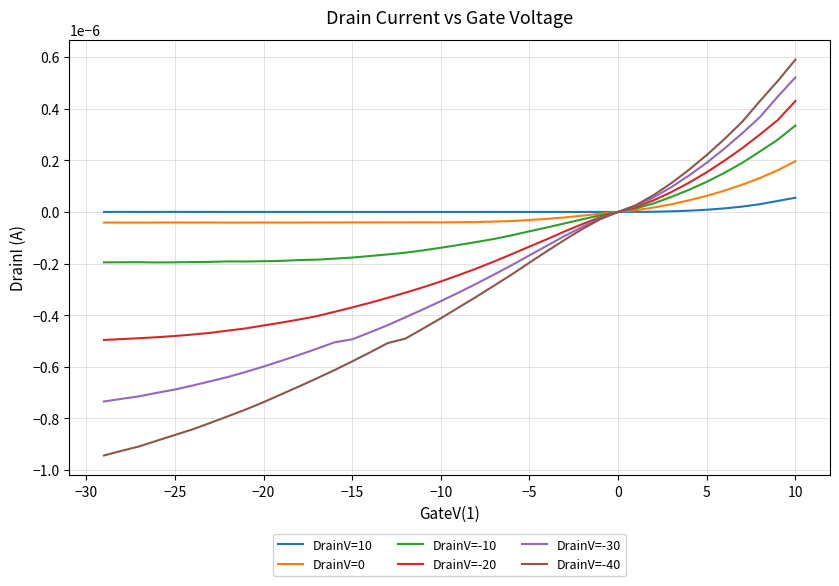

List the series in order of their peak value, lowest first.

DrainV=10, DrainV=0, DrainV=-10, DrainV=-20, DrainV=-30, DrainV=-40